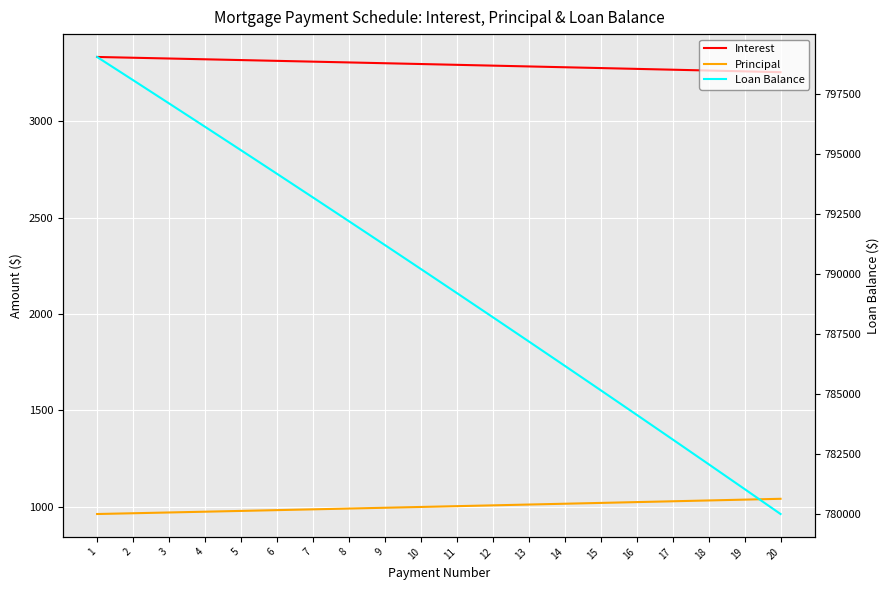

True or false: Loan Balance has a value of 1267317.2 at 2.

False